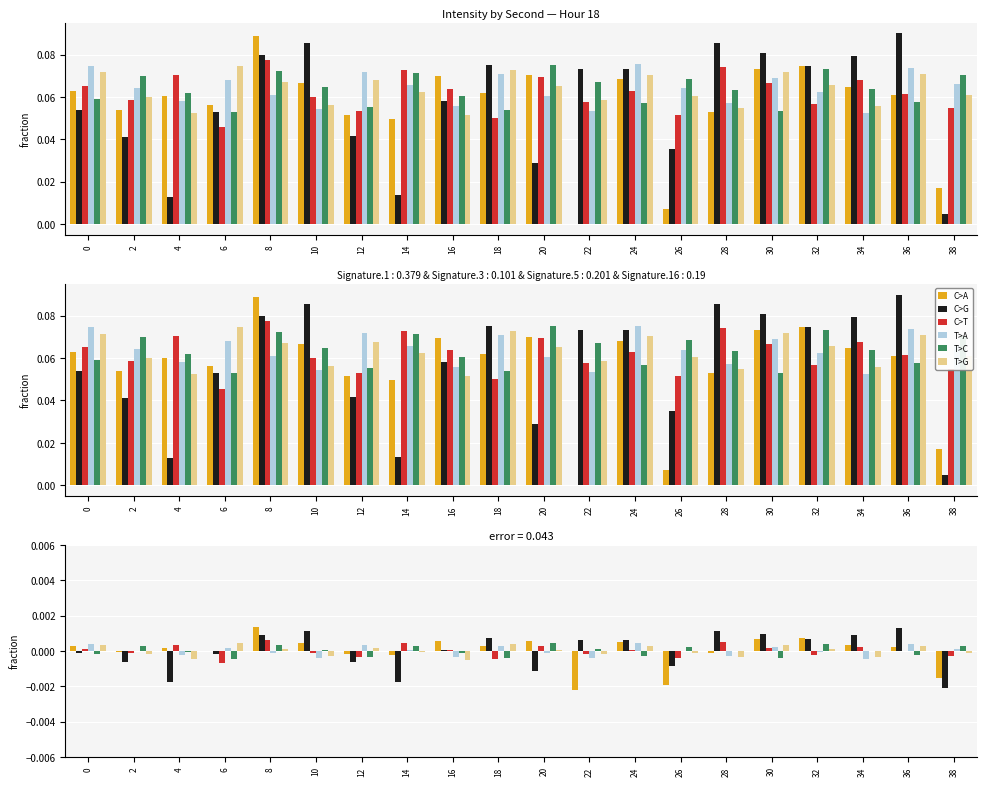

At which label is T>G closest to 0?

14